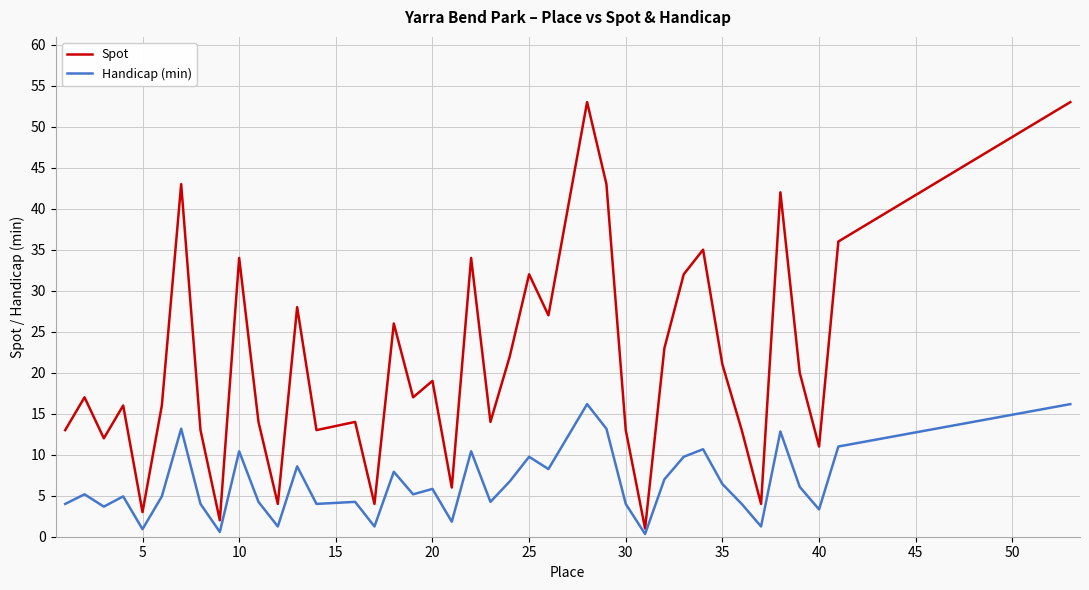

What is the maximum value shown in the chart?

53.0